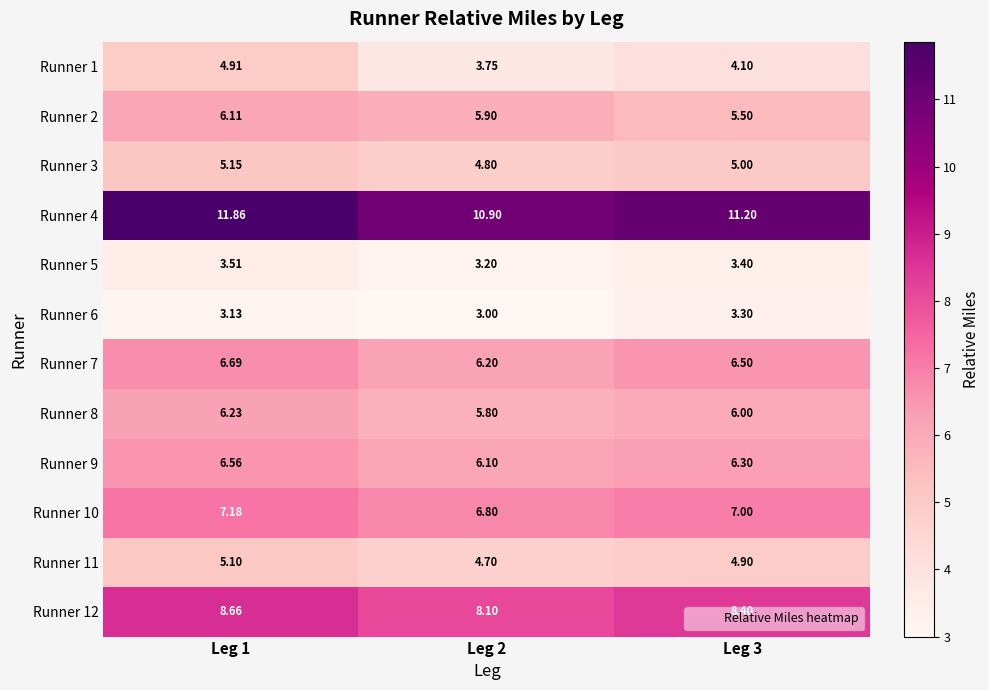

At which category is the sum across all series the highest?

Leg 1